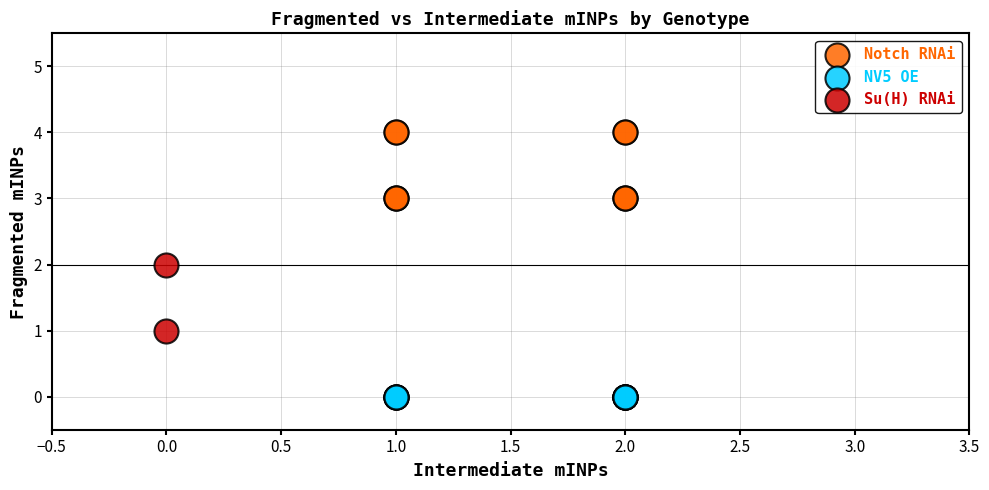

What are all the series names shown in the legend?

Notch RNAi, NV5 OE, Su(H) RNAi